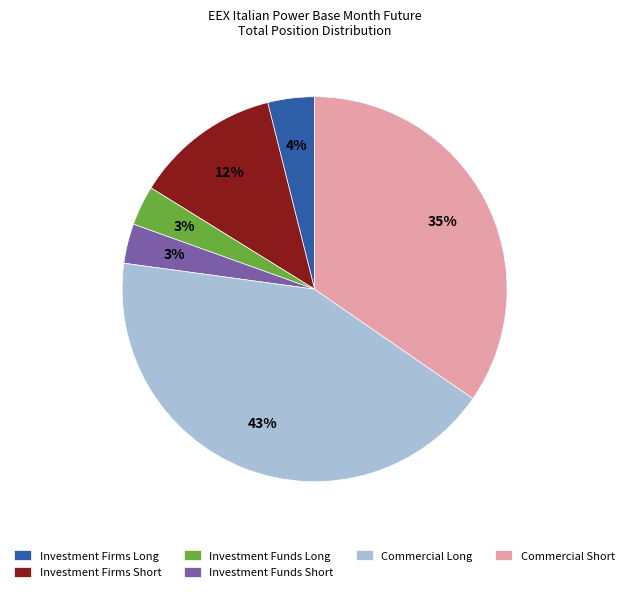

Is it true that Investment Firms Short is 12% of the pie?

True